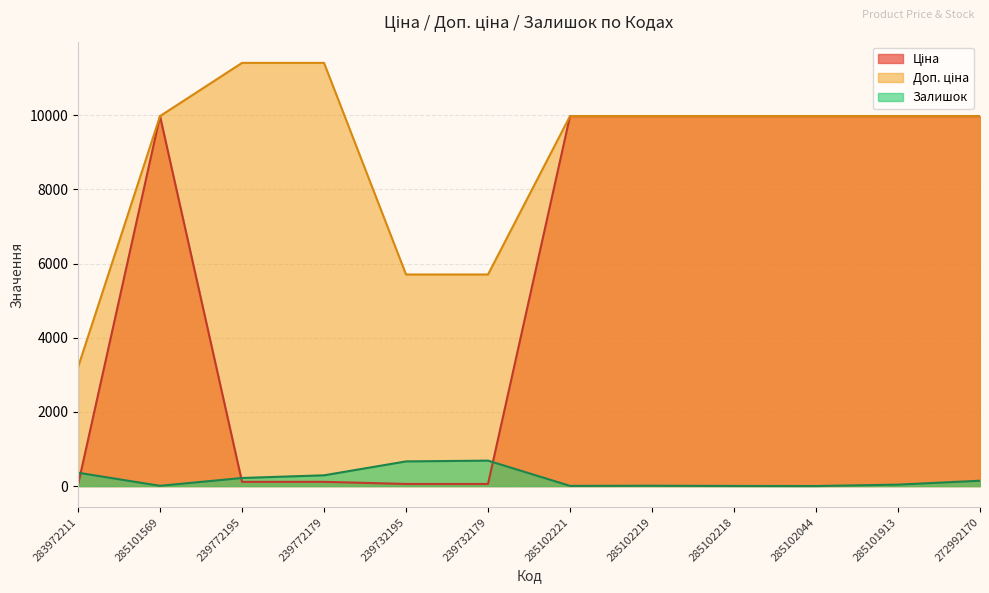

At which label is Залишок closest to 343?

283972211